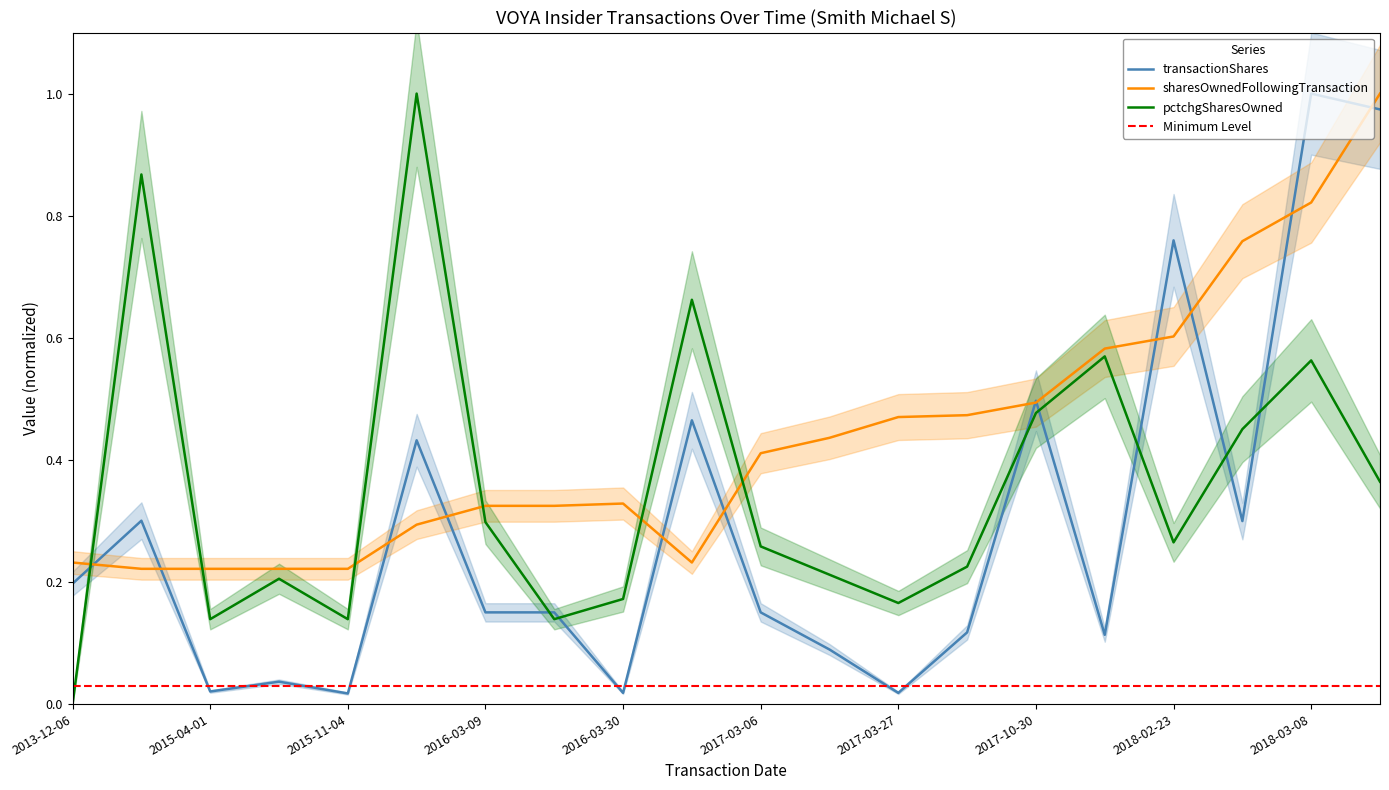

Where is pctchgSharesOwned nearest to the value 0?

2013-12-06